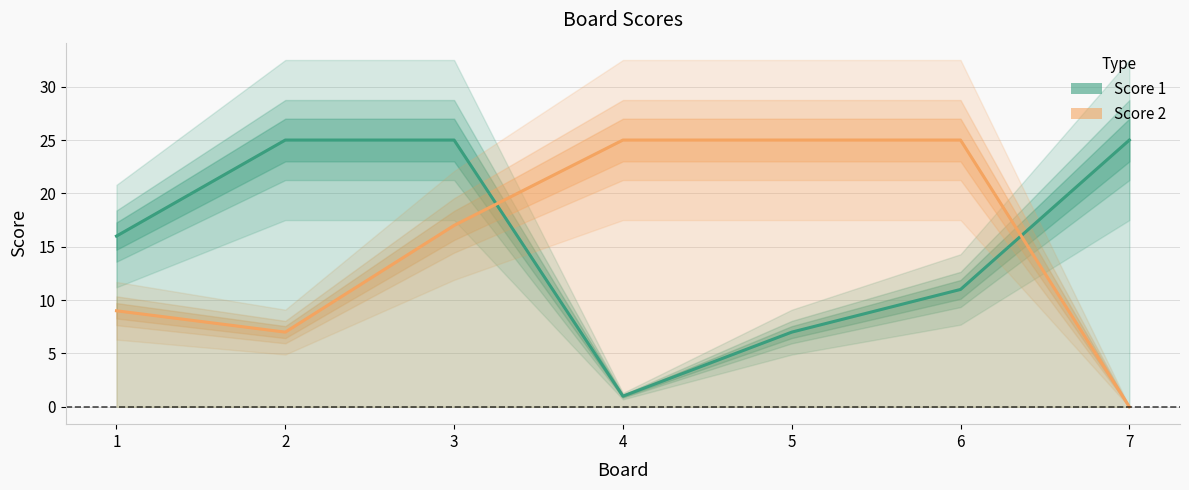

Between 1 and 4, which is larger?

1